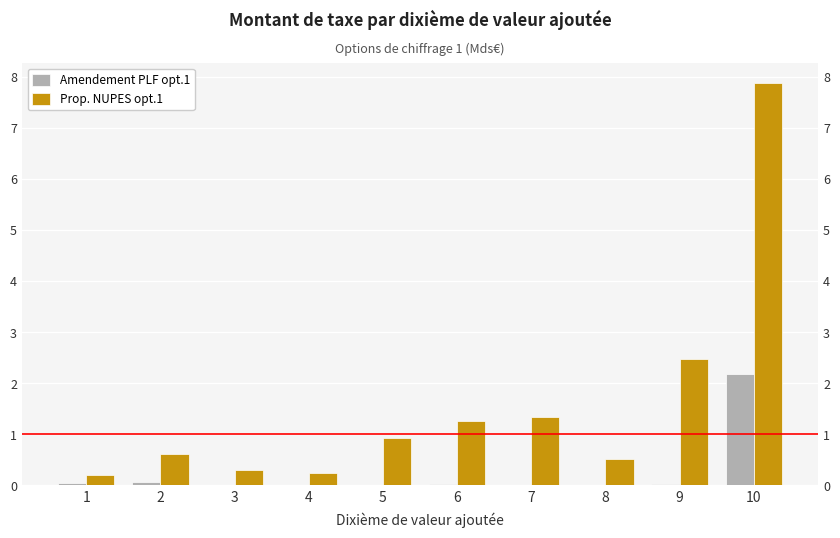

Is it true that Prop. NUPES opt.1 equals 0.3 at 3?

True